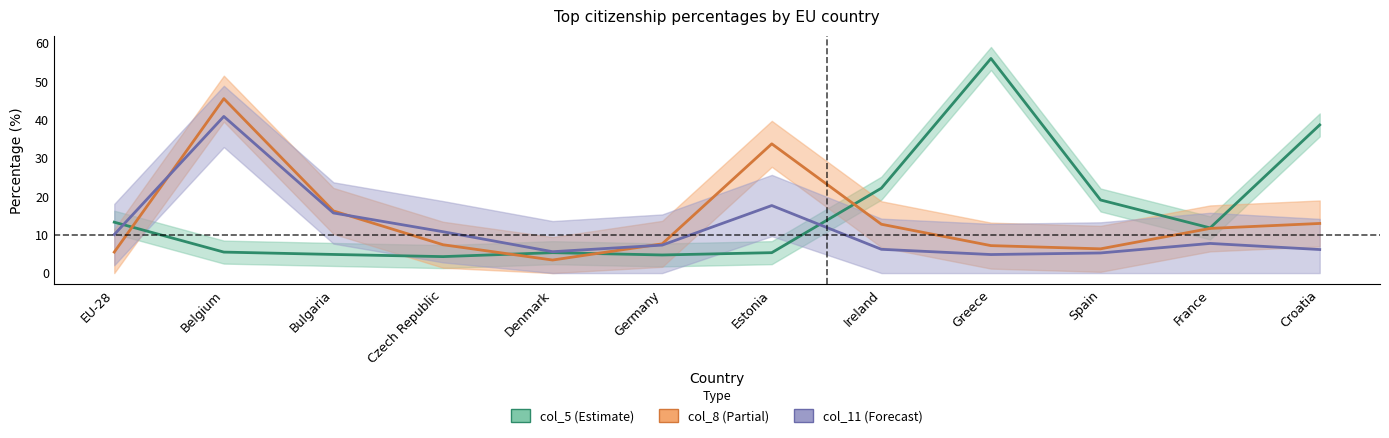

True or false: col_8 has more than 1 interior local peaks.

True